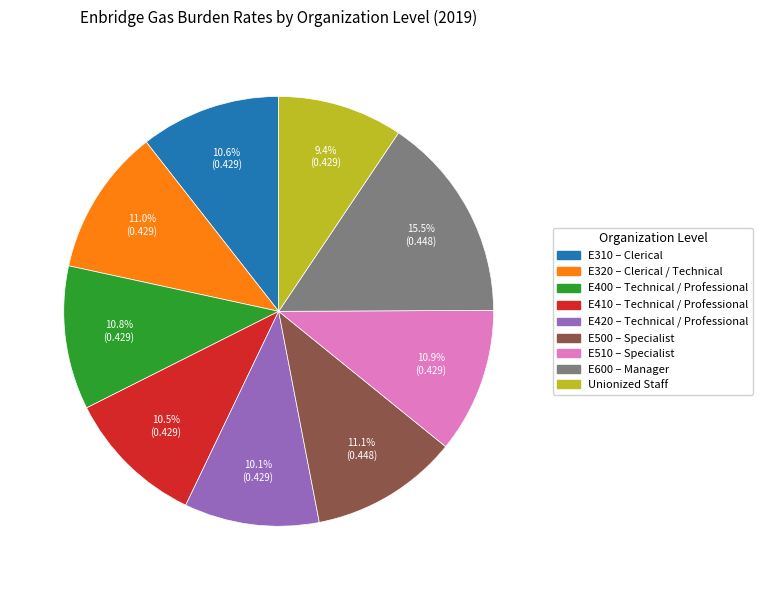

True or false: E500 – Specialist accounts for 11% of the total.

True